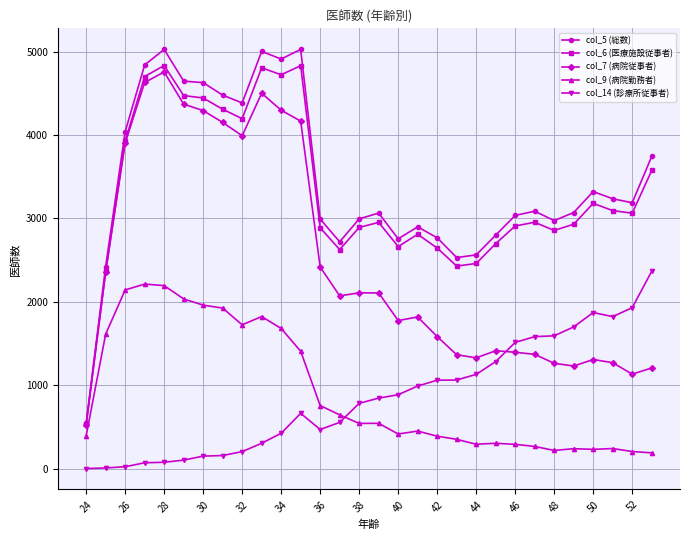

What is the greatest value displayed?

5026